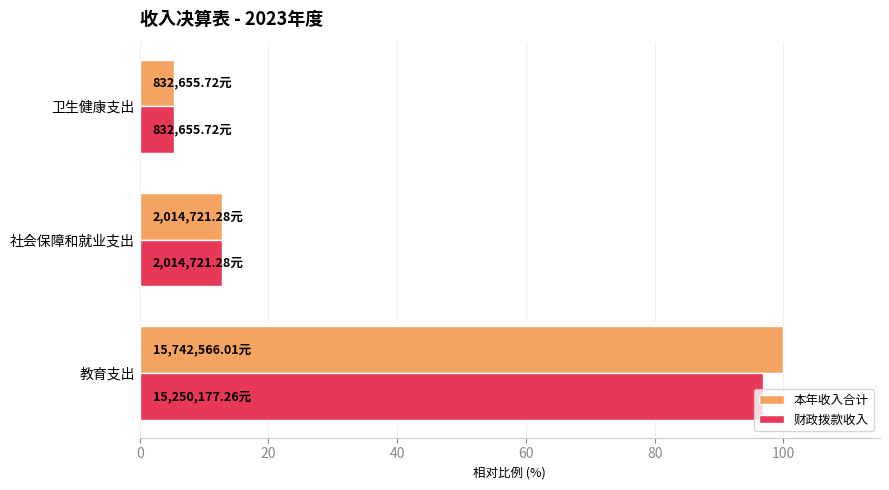

What is the sum of the 财政拨款收入 values at 教育支出 and 社会保障和就业支出?

109.7